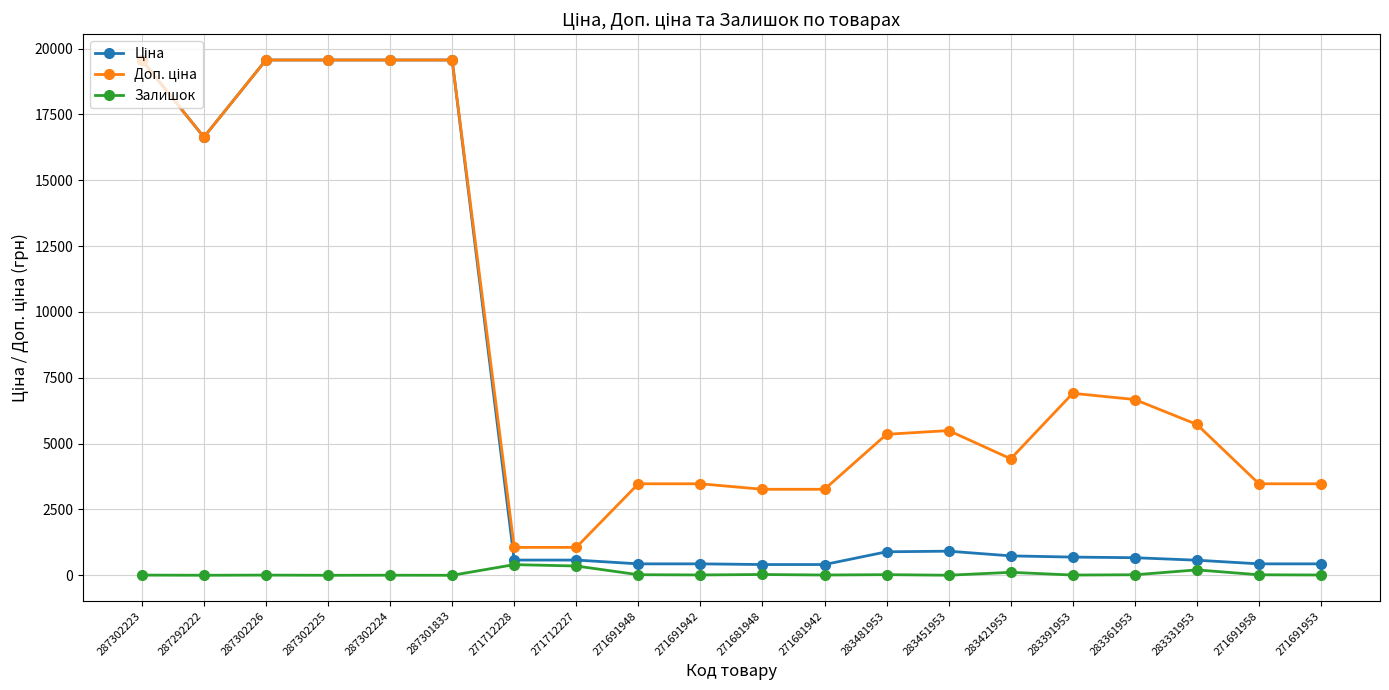

True or false: Залишок has more than 0 points higher than both neighbors.

True